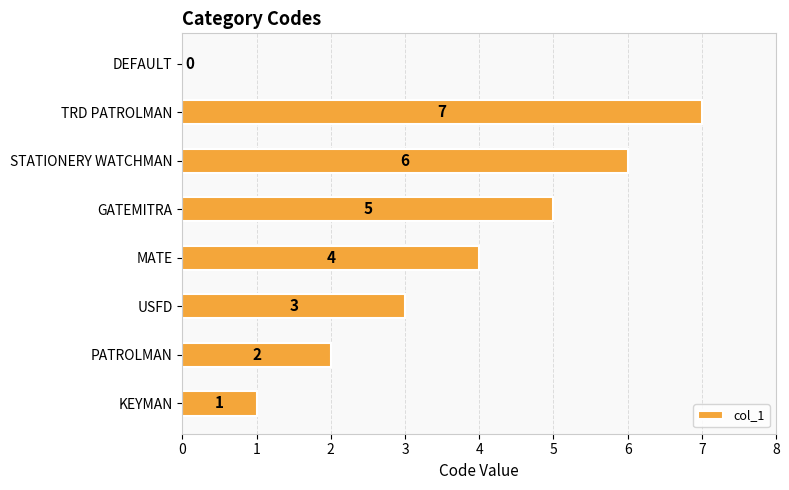

Reading bottom to top, transcribe all the data shown in this chart.

KEYMAN=1	PATROLMAN=2	USFD=3	MATE=4	GATEMITRA=5	STATIONERY WATCHMAN=6	TRD PATROLMAN=7	DEFAULT=0